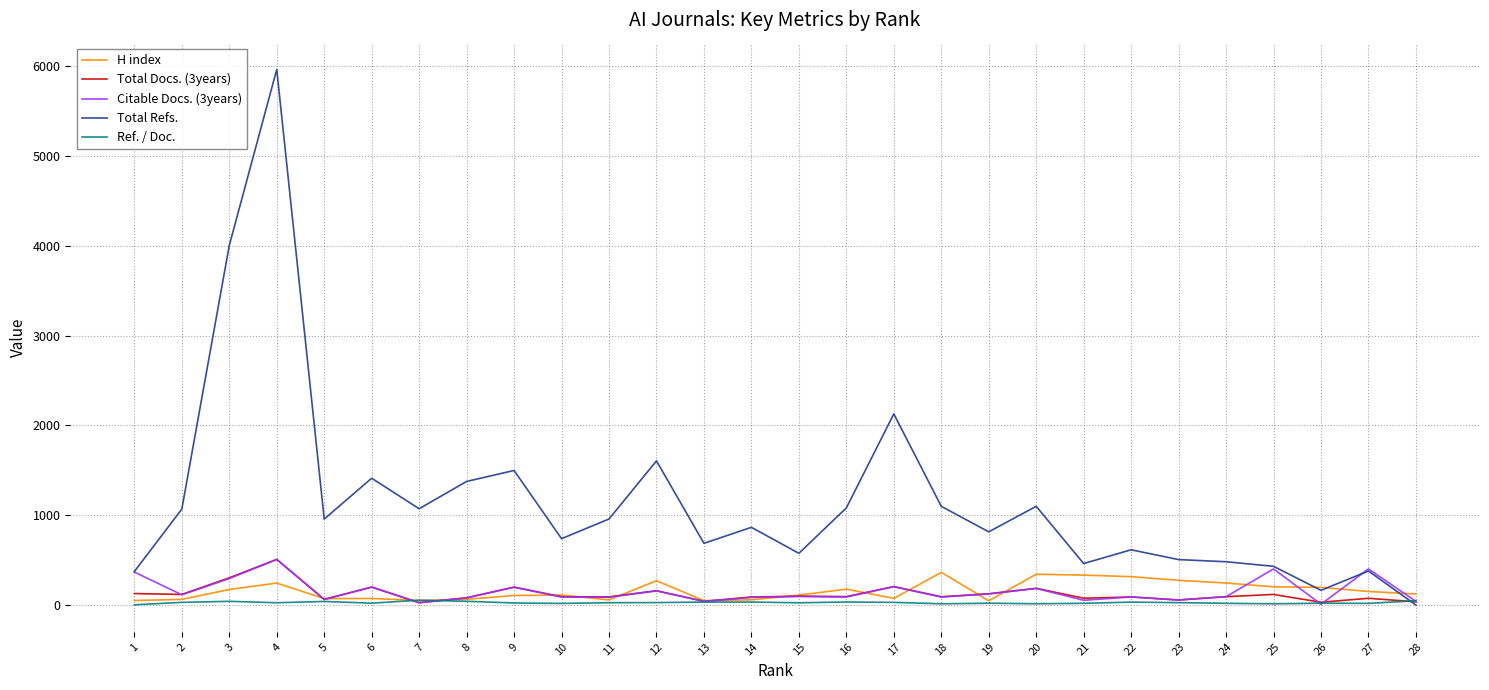

Which series has the largest range (max minus min)?

Total Refs.